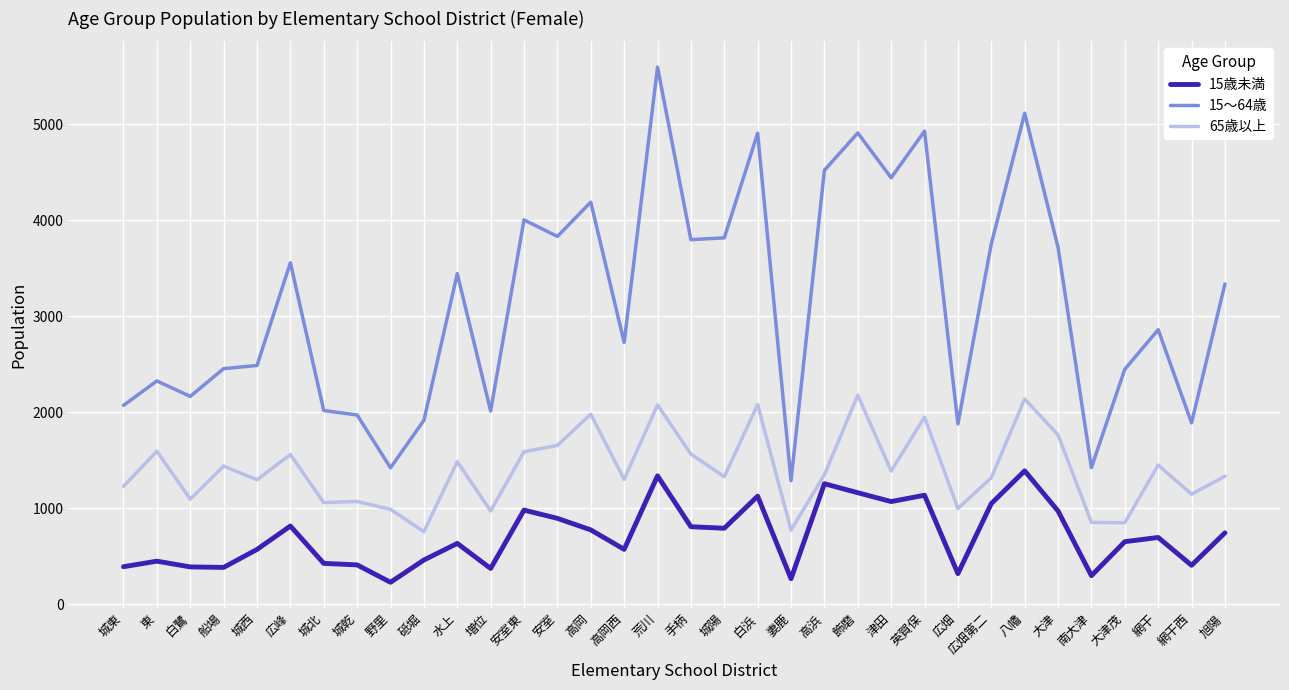

Count the number of categories in the chart.

34